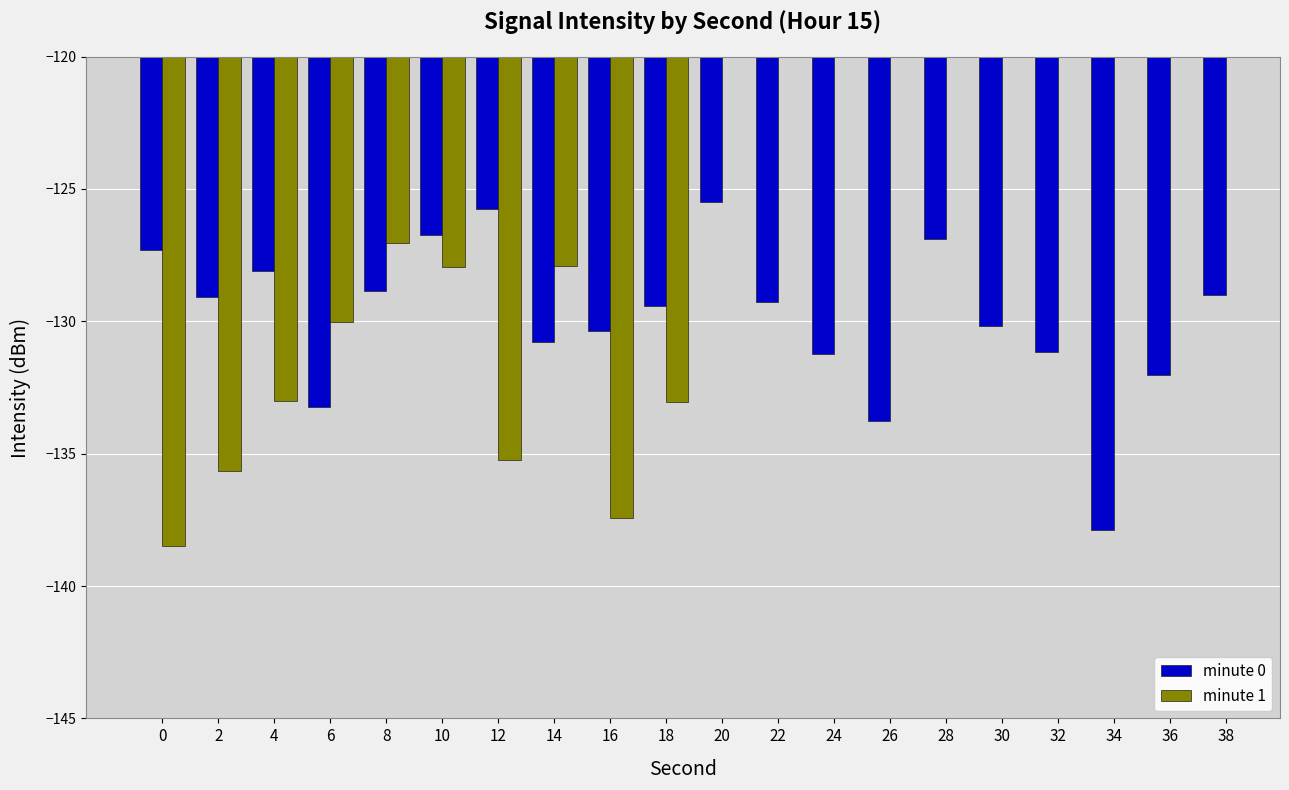

What is the smallest value displayed?

-138.5